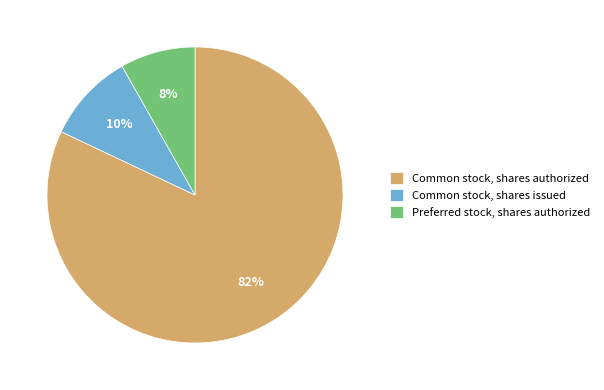

Which has a higher value, Preferred stock, shares authorized or Common stock, shares issued?

Common stock, shares issued